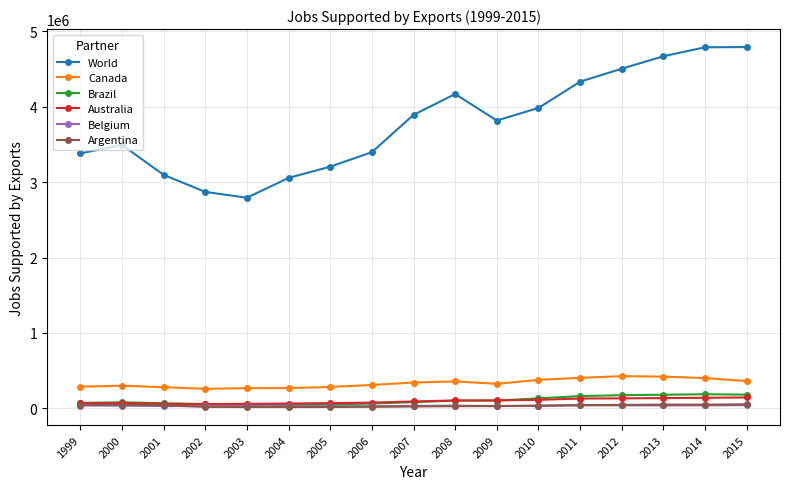

What is the highest value of the Canada series?

425217.0